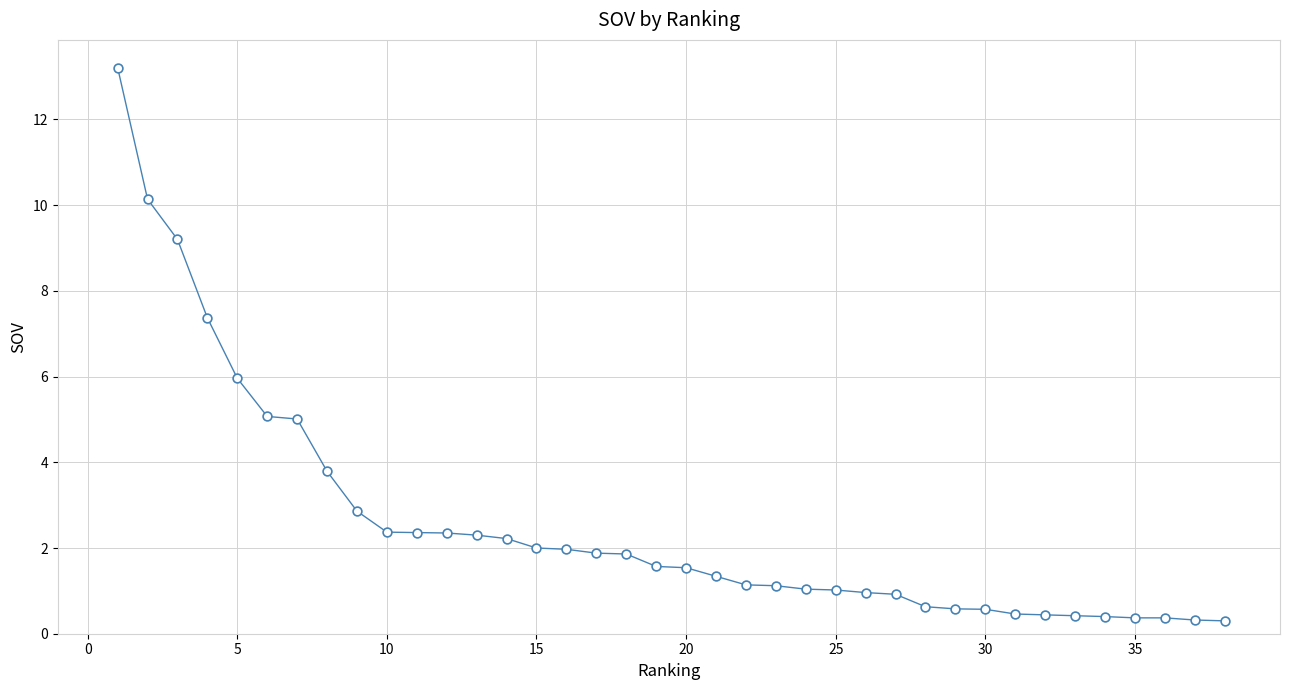

What is the range of Y values (max minus min)?

12.9